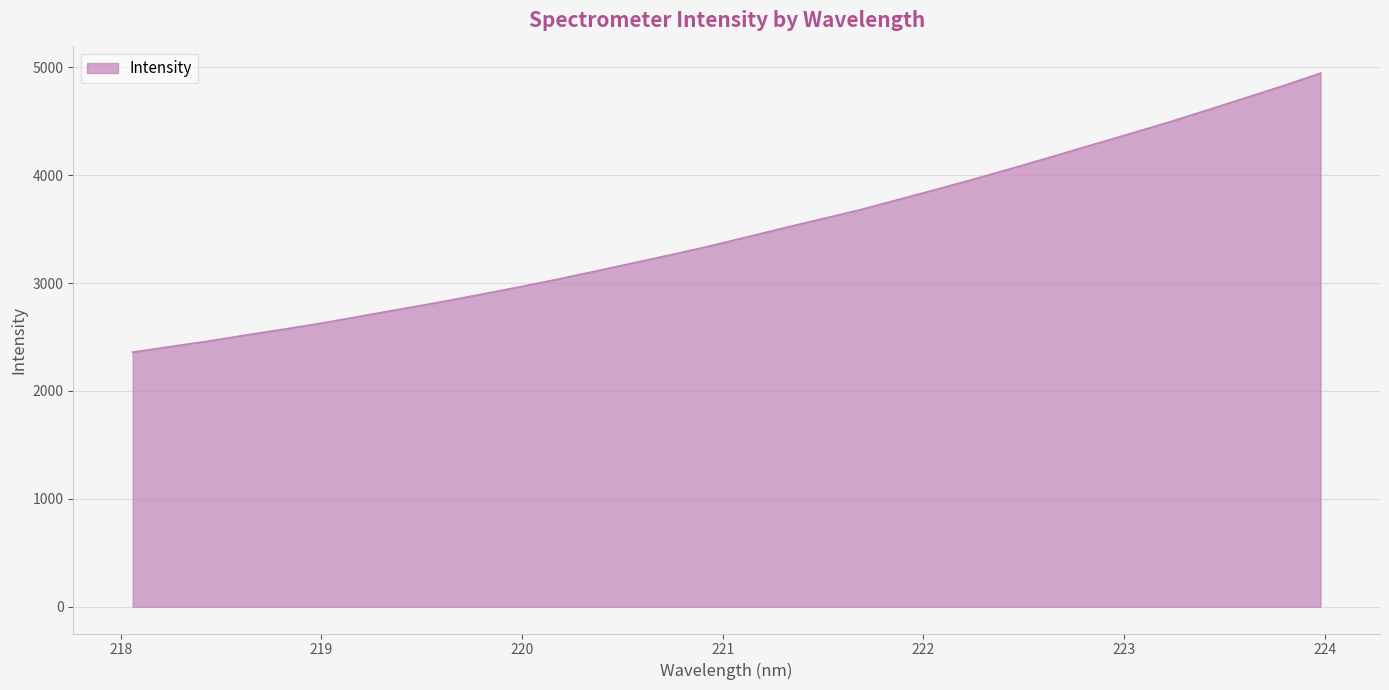

What is the smallest value displayed?

2359.6